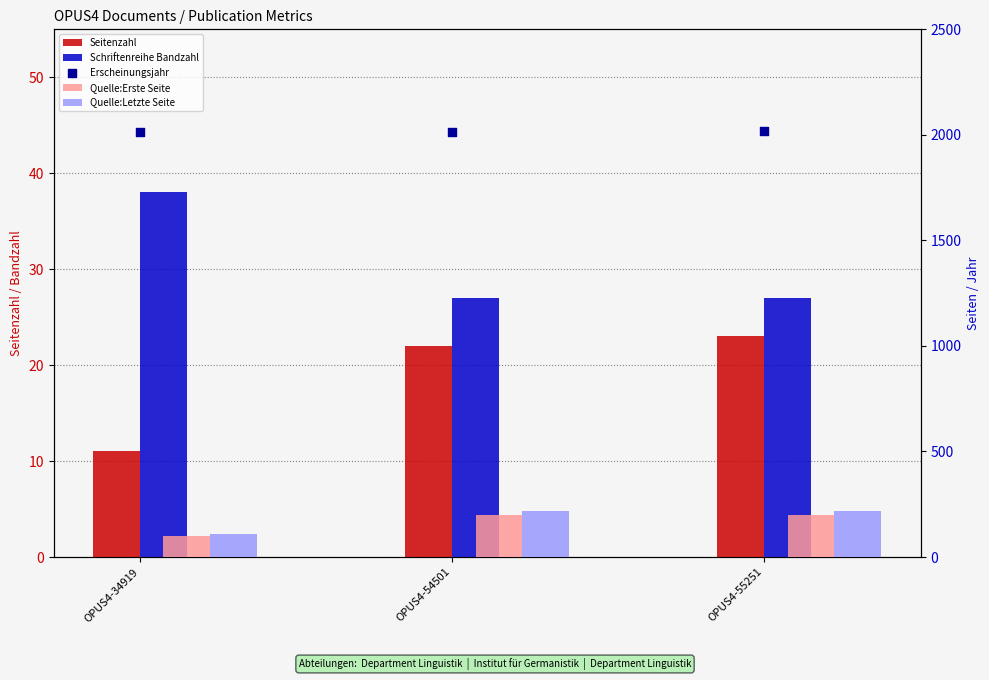

Which series contains the highest Y value?

Erscheinungsjahr